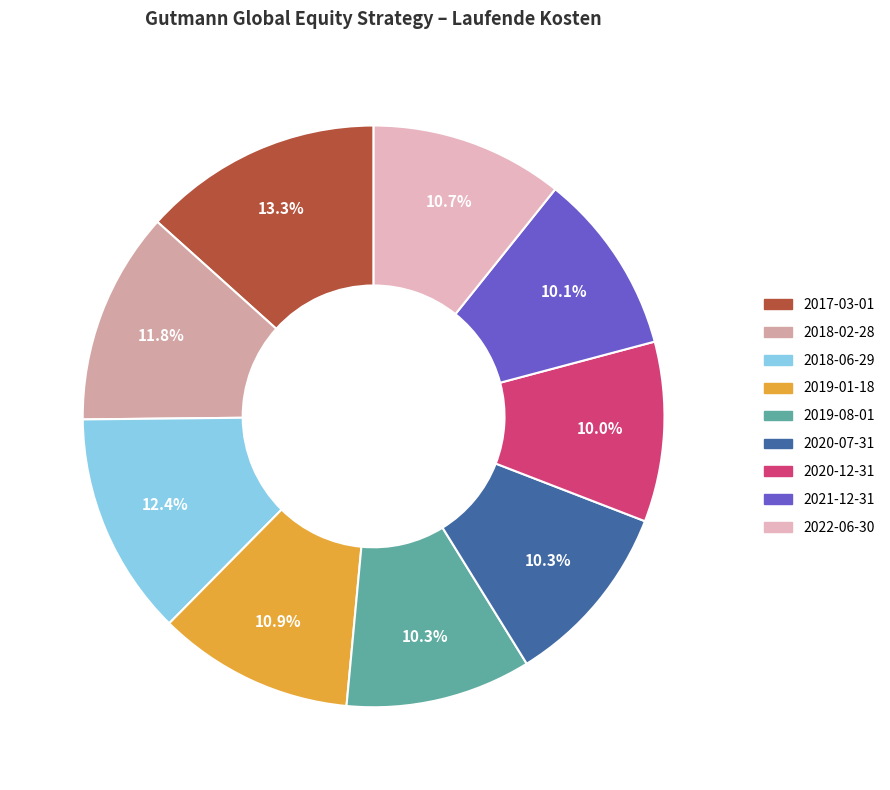

To the nearest percent, what percentage of the pie is 2021-12-31?

10%